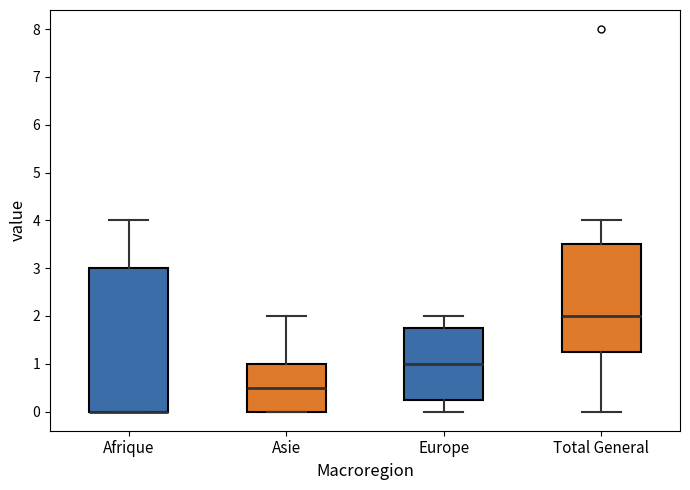

Reading left to right, read every box against the y-axis: the position of its median line, the range the box covers, and the ends of its whiskers. The values are not printed on the chart, so give them approximately, as read against the axis.

Afrique: median 0.0 (drawn on the box's lower edge), box 0.0 to 3.0, whiskers 0.0 to 4.0
Asie: median 0.5, box 0.0 to 1.0, whiskers 0.0 to 2.0
Europe: median 1.0, box 0.3 to 1.8, whiskers 0.0 to 2.0
Total General: median 2.0, box 1.3 to 3.5, whiskers 0.0 to 4.0